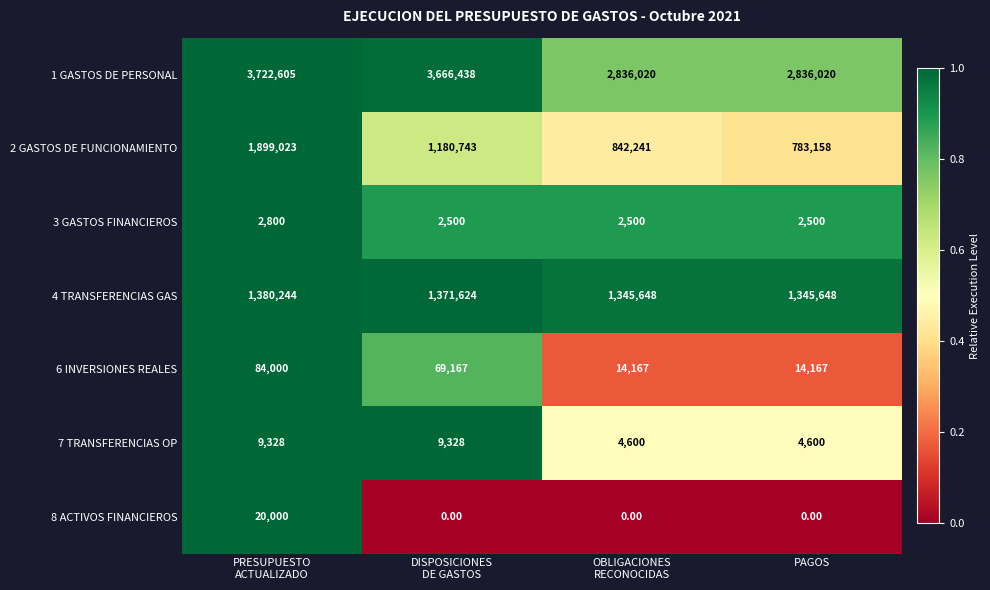

What is the average value of the 4 TRANSFERENCIAS GAS series?

1360791